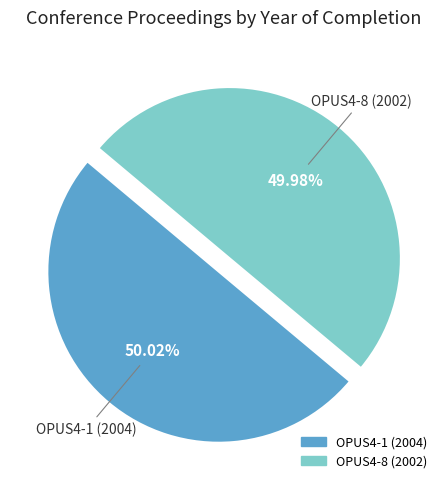

Does any single category account for the majority?

Yes